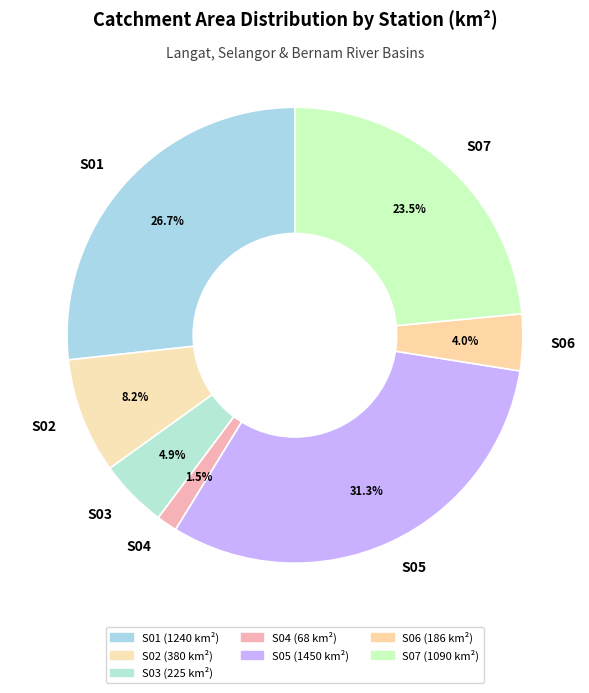

Which has a higher value, S01 or S06?

S01